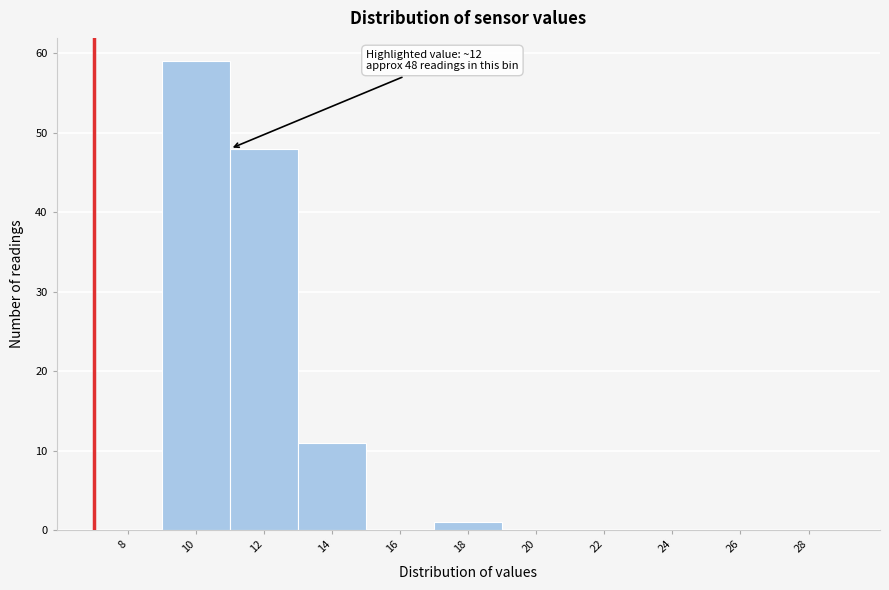

Reading right to left, extract all data points from this chart.

28=0	26=0	24=0	22=0	20=0	18=1	16=0	14=11	12=48	10=59	8=0